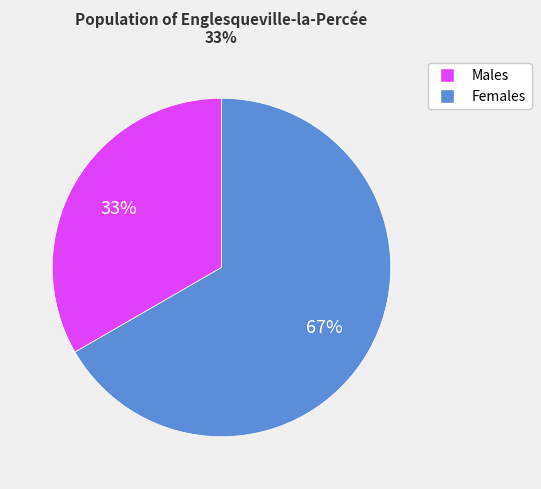

To the nearest percent, what is the average slice percentage?

50%